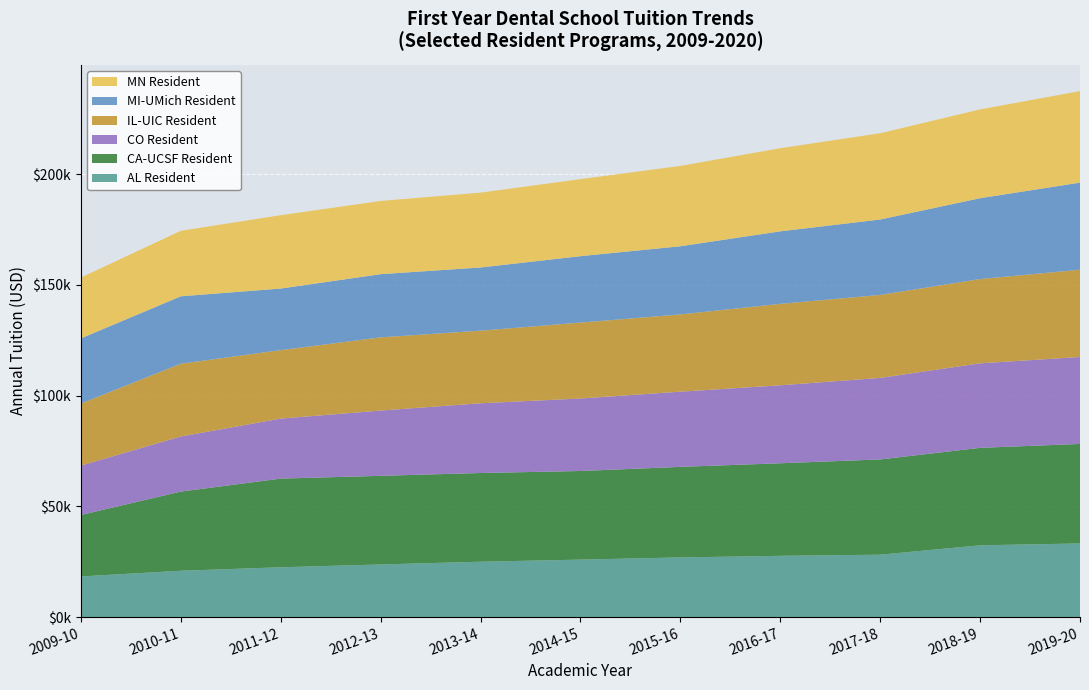

Reading left to right, transcribe all the data shown in this chart.

AL Resident: 18339	20899	22471	23743	24981	25936	26924	27644	28155	32393	33225
CA-UCSF Resident: 27752	35750	40051	40026	40065	40016	40889	41802	43014	44011	44950
CO Resident: 22291	24886	27089	29473	31494	32730	33949	35199	36824	38165	39248
IL-UIC Resident: 28016	32866	30930	33060	32780	34292	34900	36792	37472	38066	39420
MI-UMich Resident: 29437	30443	27802	28538	28538	29990	30774	32745	34052	36516	39330
MN Resident: 27460	29586	33118	33065	33791	34794	36277	37535	38953	40087	41333